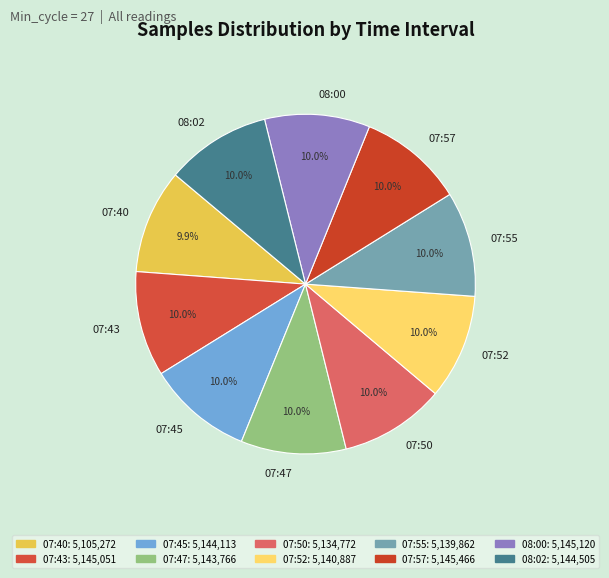

Does 07:47 represent more than half of the total?

No